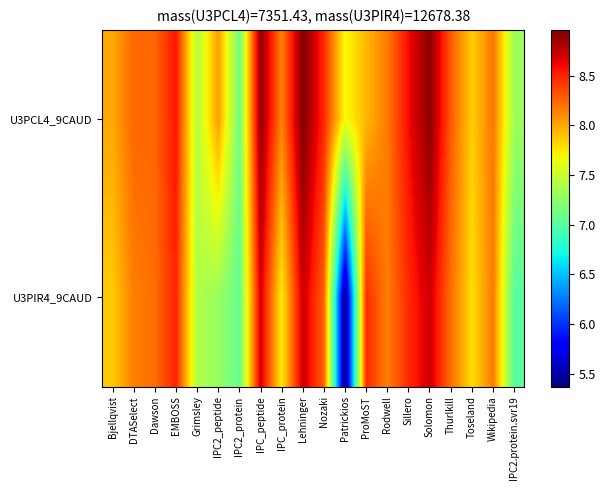

Which series changed the most between Nozaki and Patrickios?

U3PIR4_9CAUD